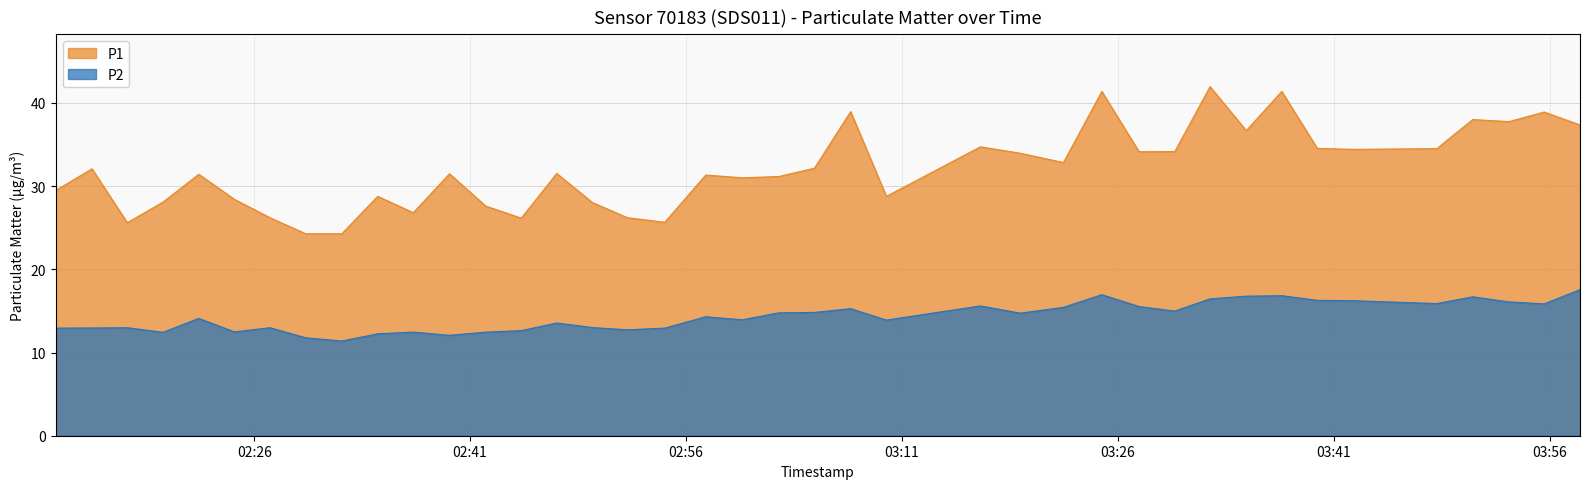

Is it true that P2 equals 11.4 at 2023-05-10T02:32:05?

True